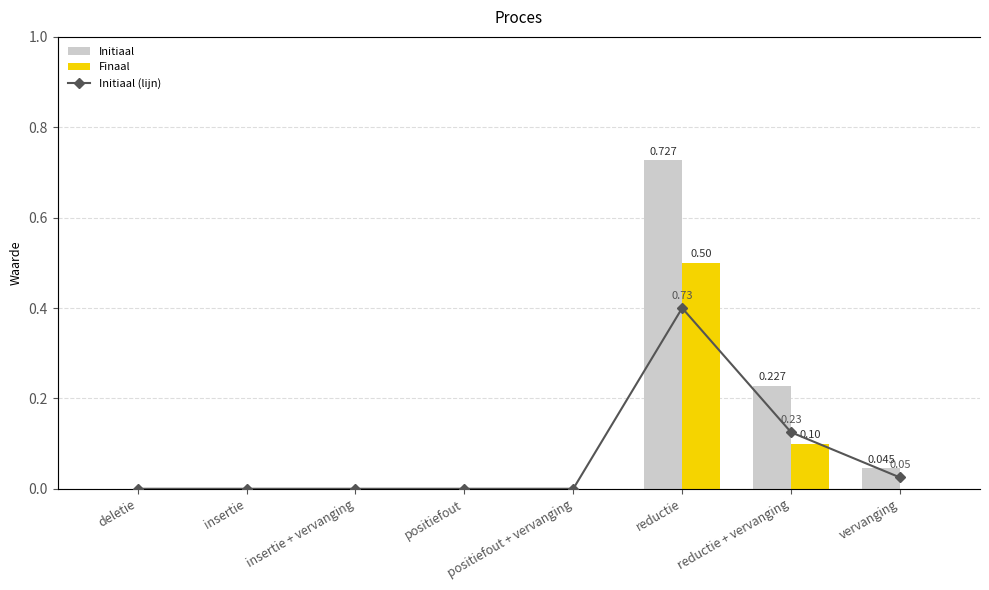

Is it true that Finaal equals 0.7 at reductie?

False